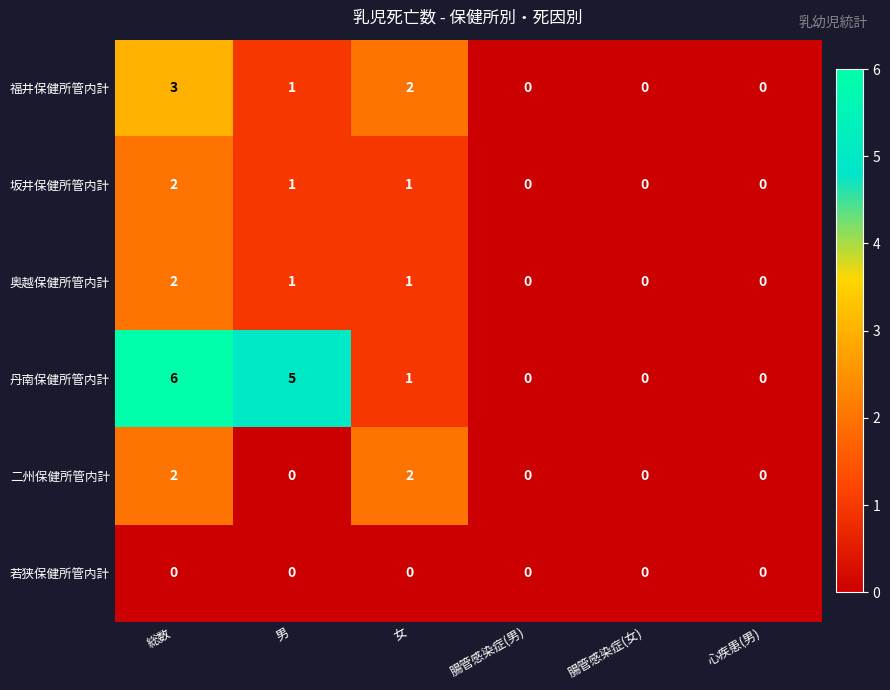

What is the total value across all series at 女?

7